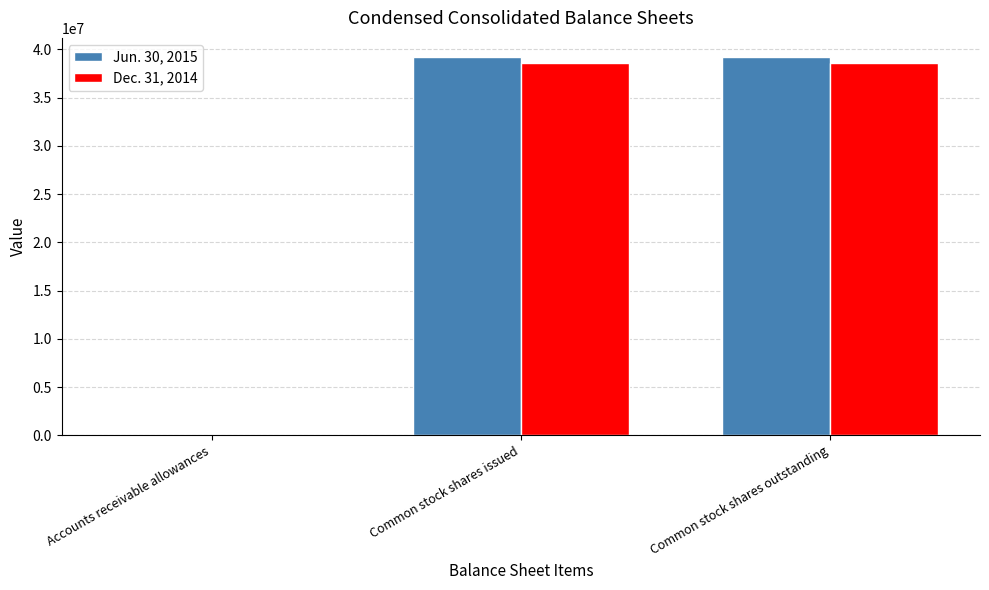

The Dec. 31, 2014 series shows 60226128 at Common stock shares outstanding. True or false?

False